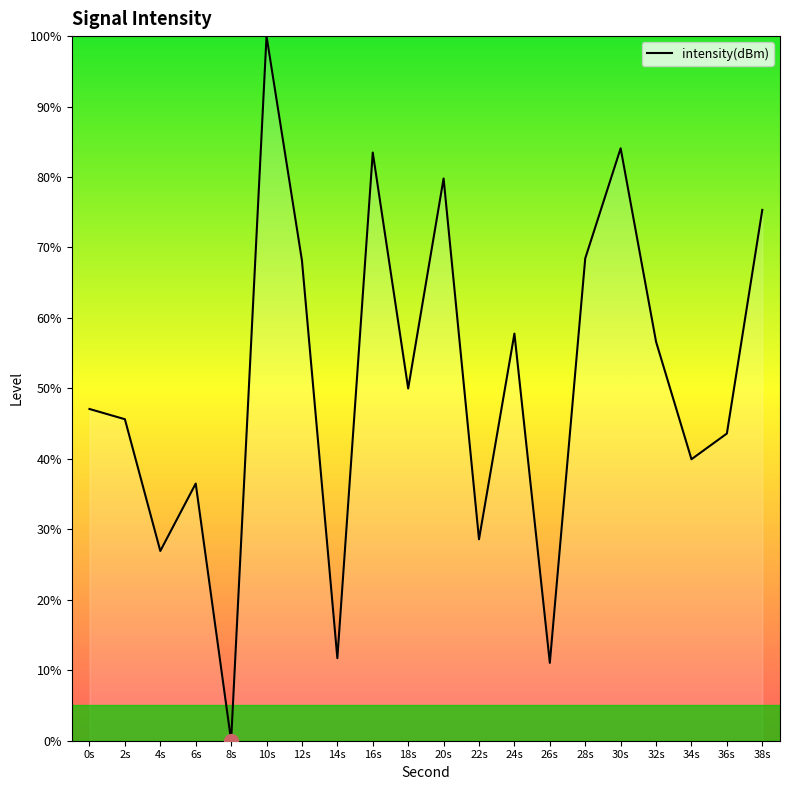

Where is the data nearest to the value 50?

18s